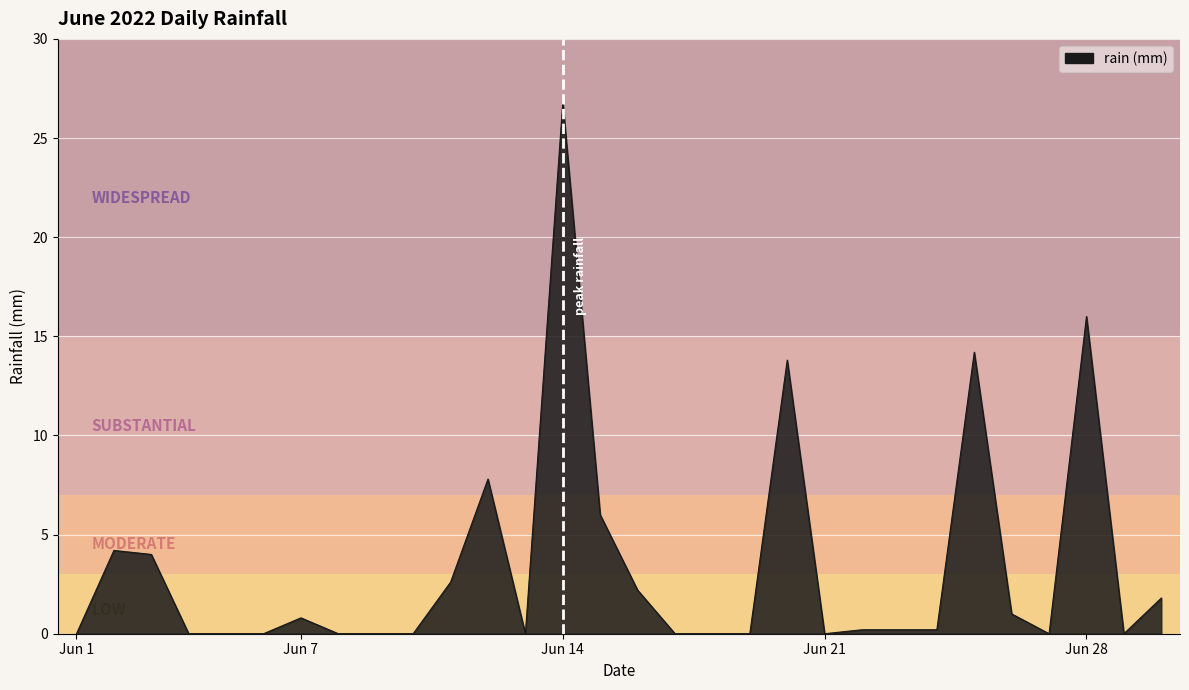

What is the average value?

3.4